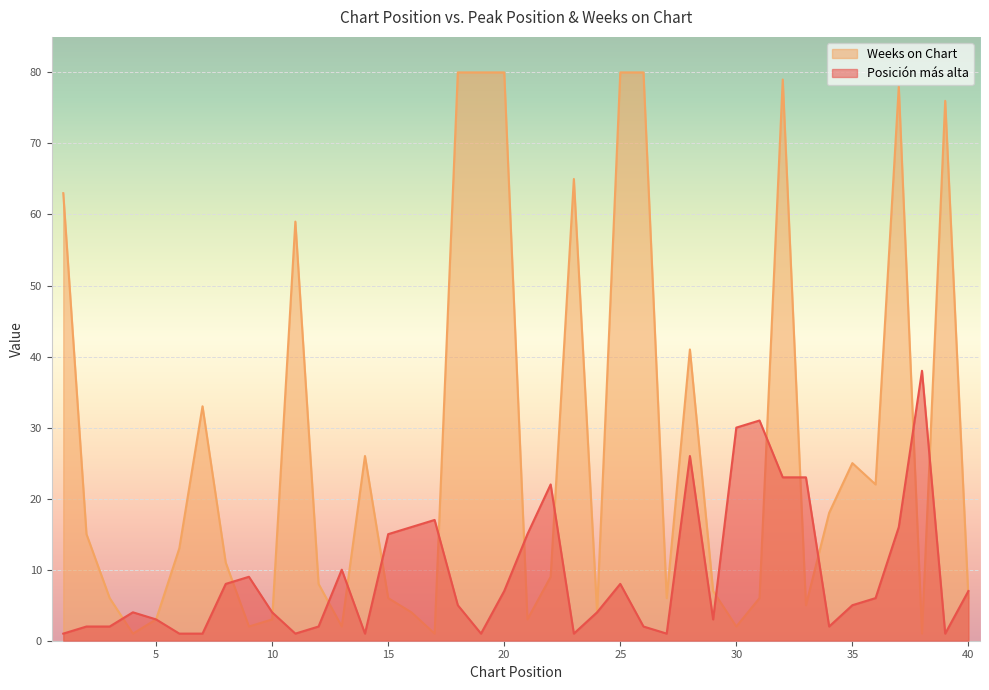

Is the value of Posición más alta at 3 greater than the value of Weeks on Chart at 35?

No